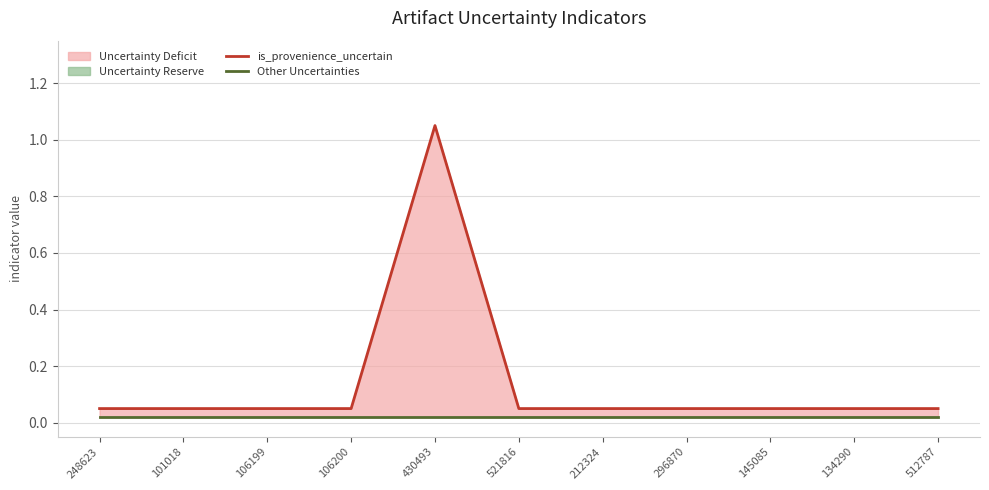

What is the minimum value for is_provenience_uncertain?

0.1